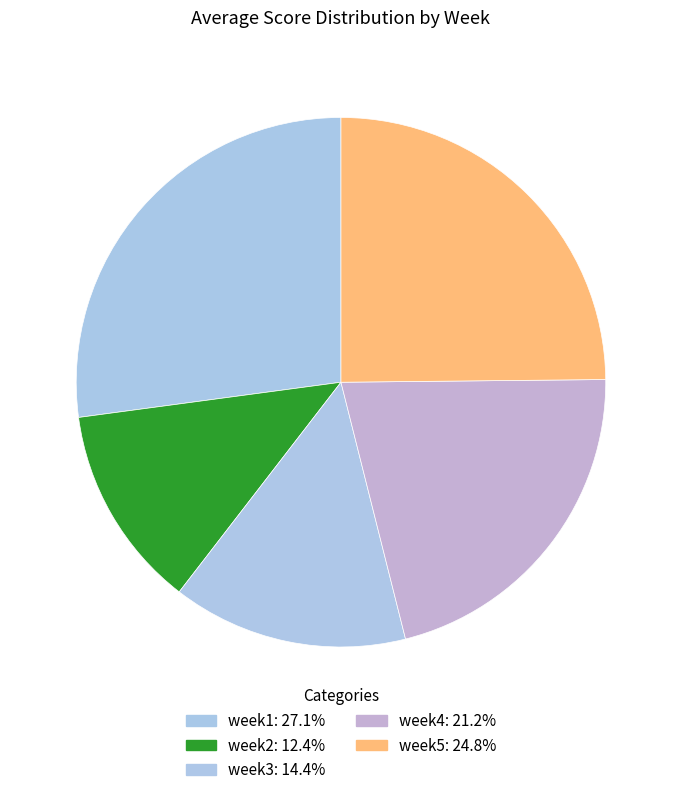

How many slices are in this pie chart?

5